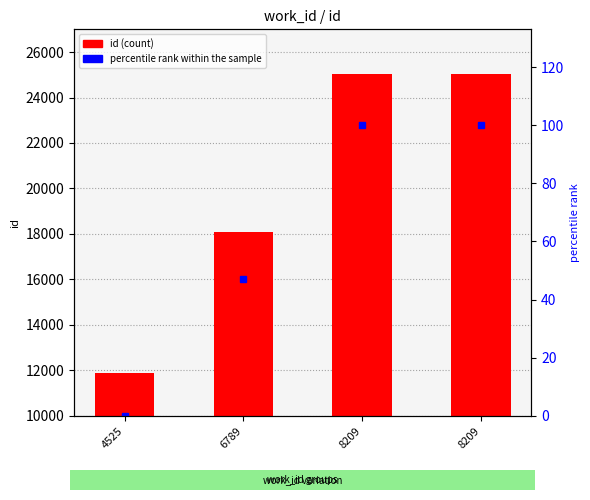

What is the maximum value shown in the chart?

25048